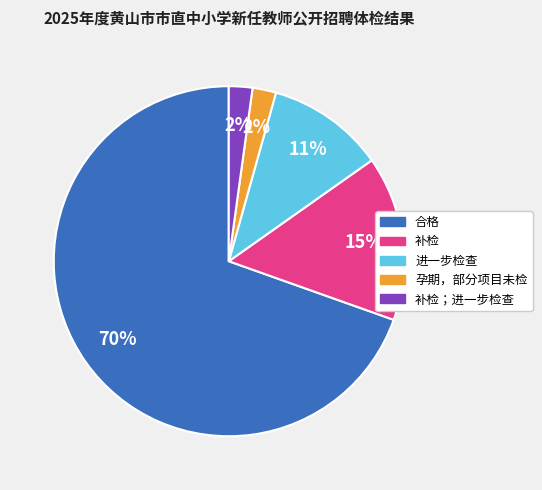

To the nearest percent, what is the average slice percentage?

20%